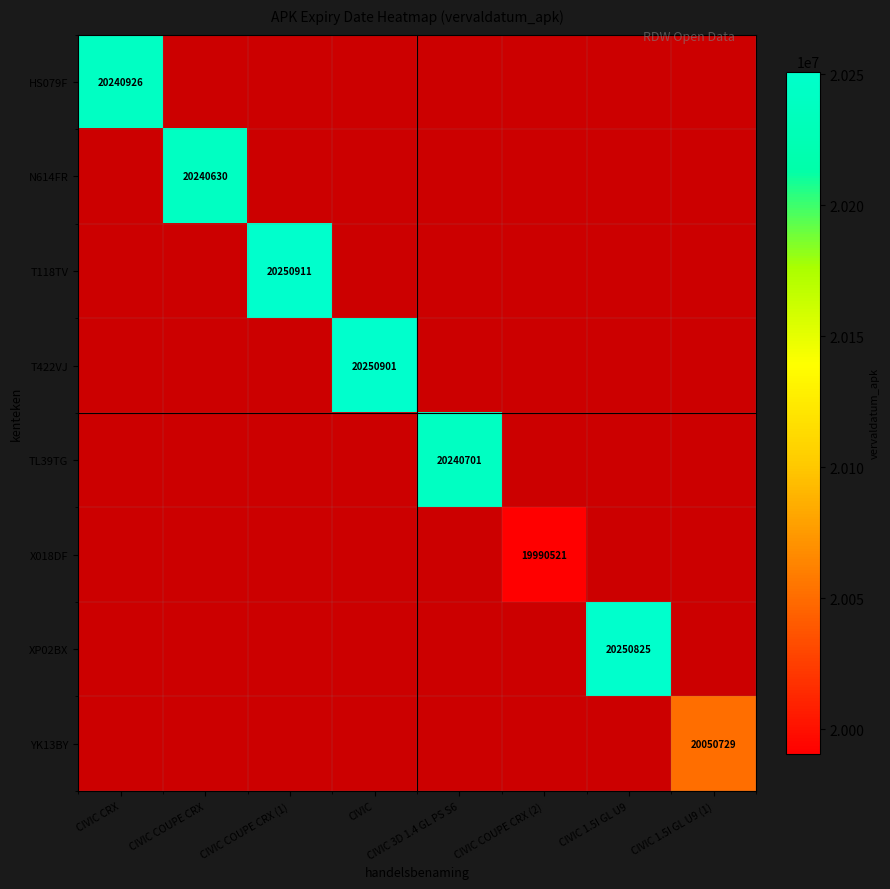

The value of HS079F at CIVIC CRX is 20240926. True or false?

True